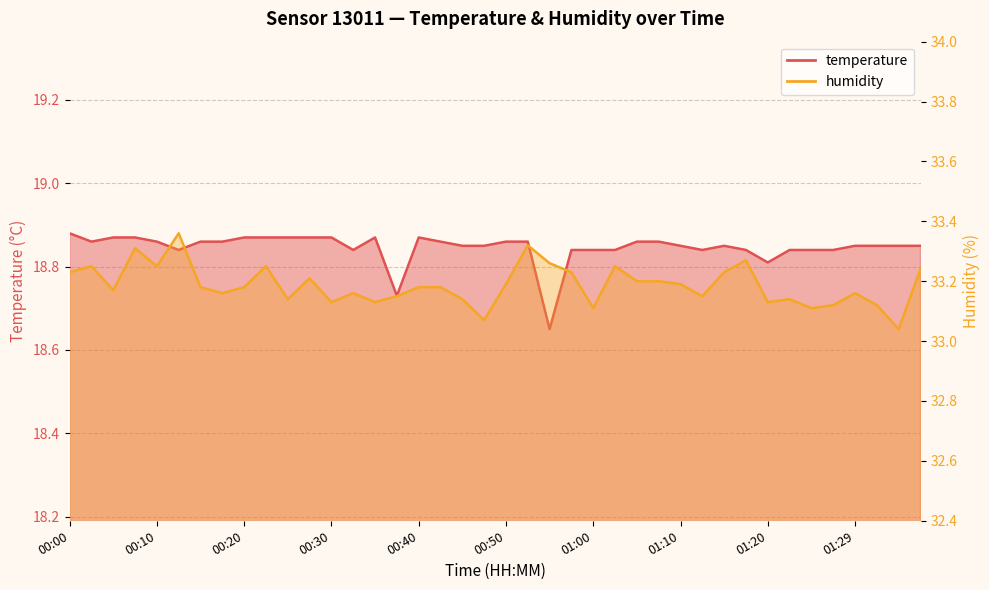

List the series in order of their overall mean, lowest first.

temperature, humidity